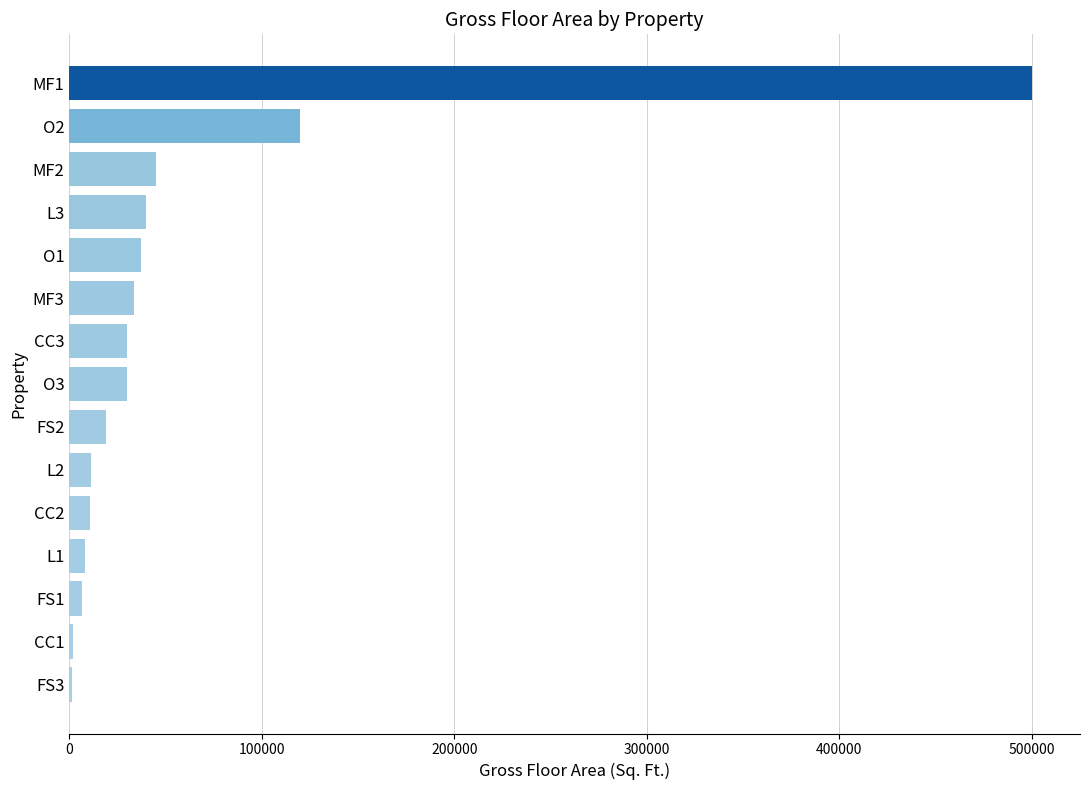

Where is the data nearest to the value 250800?

O2